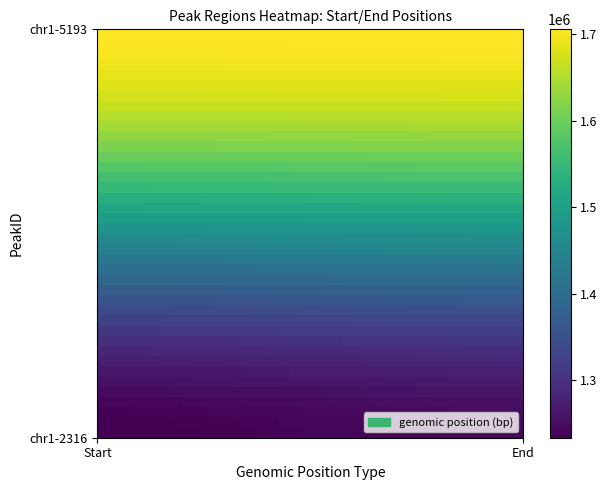

At how many categories does at least one series exceed 1693711?

40